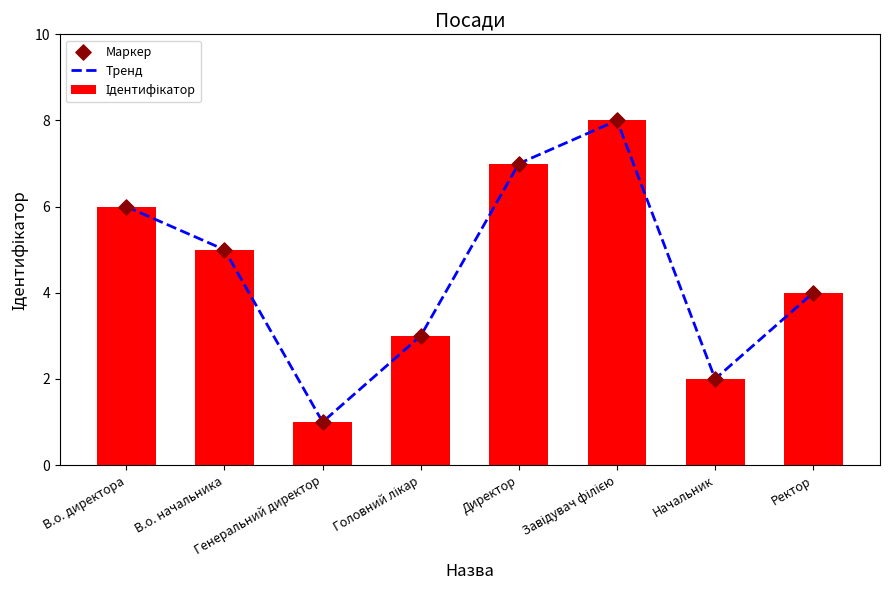

Which series has the largest total across all categories?

Тренд